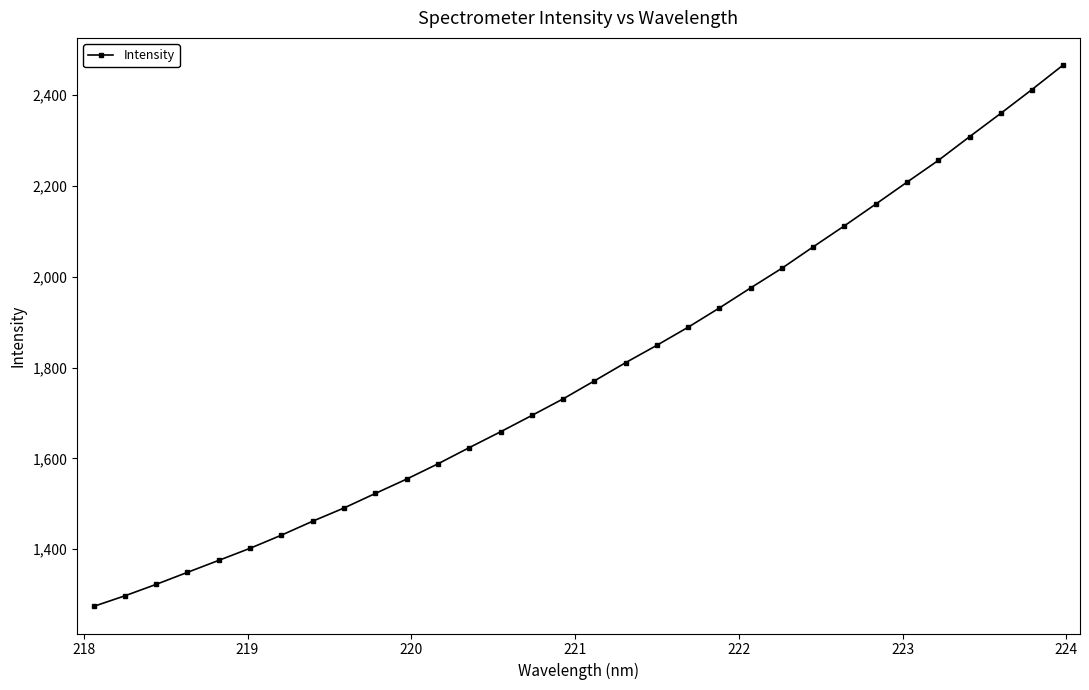

What is the sum of all values?

57373.7